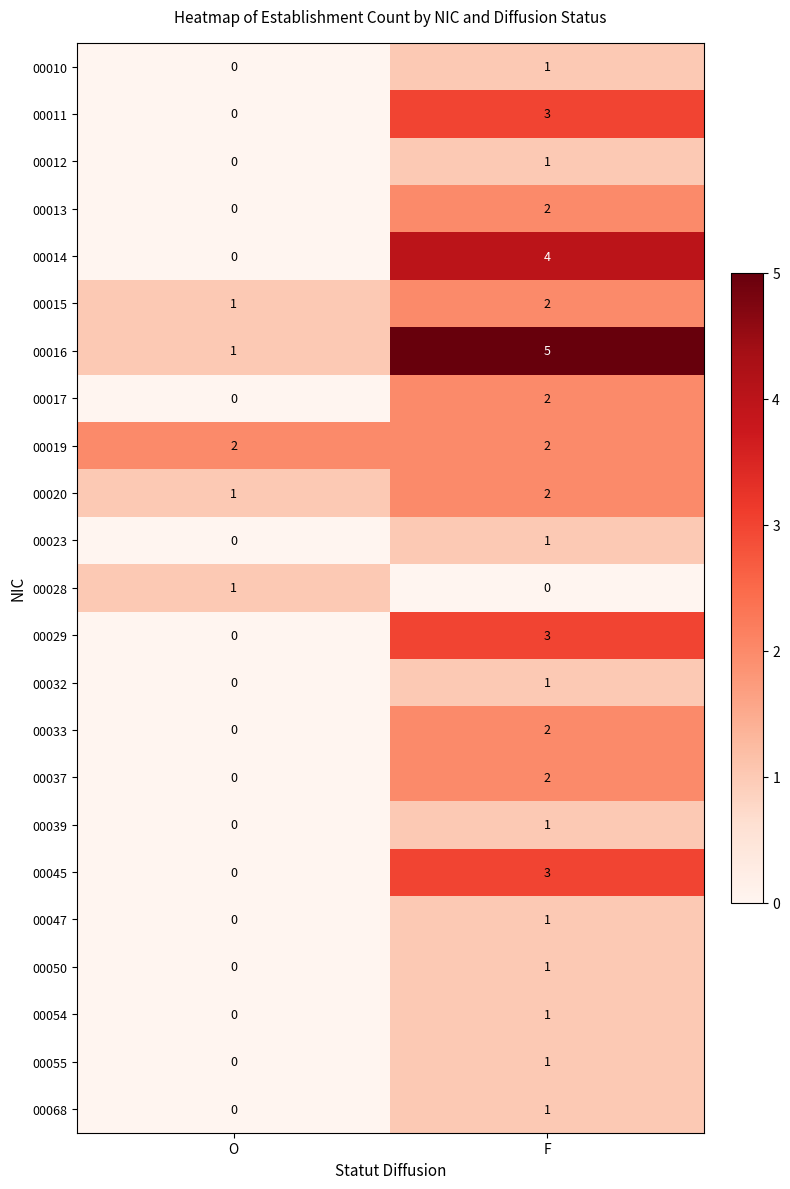

Where is 00055 nearest to the value 0?

O